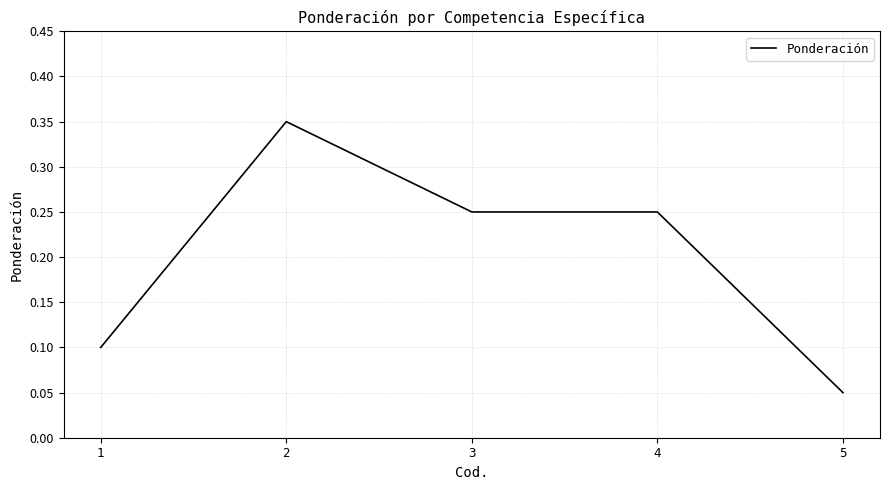

Which category has the lowest value across all series?

5